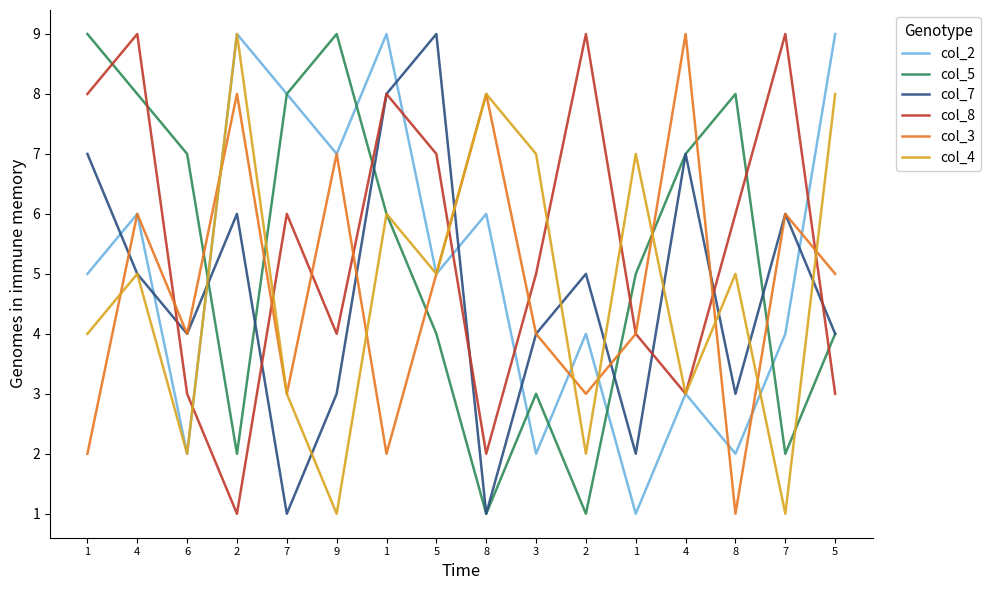

How many lines are shown in the chart?

6